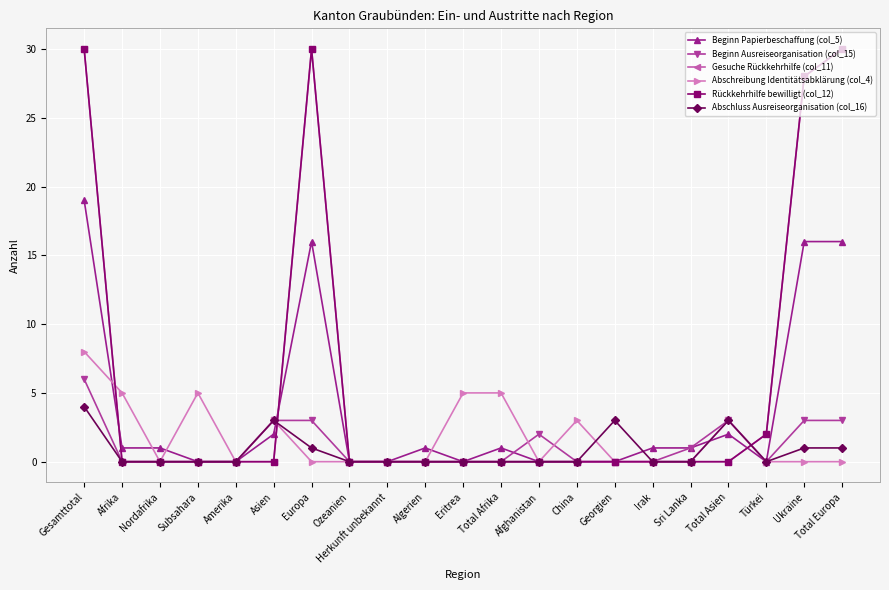

Is this an area chart (filled region under the line)?

No